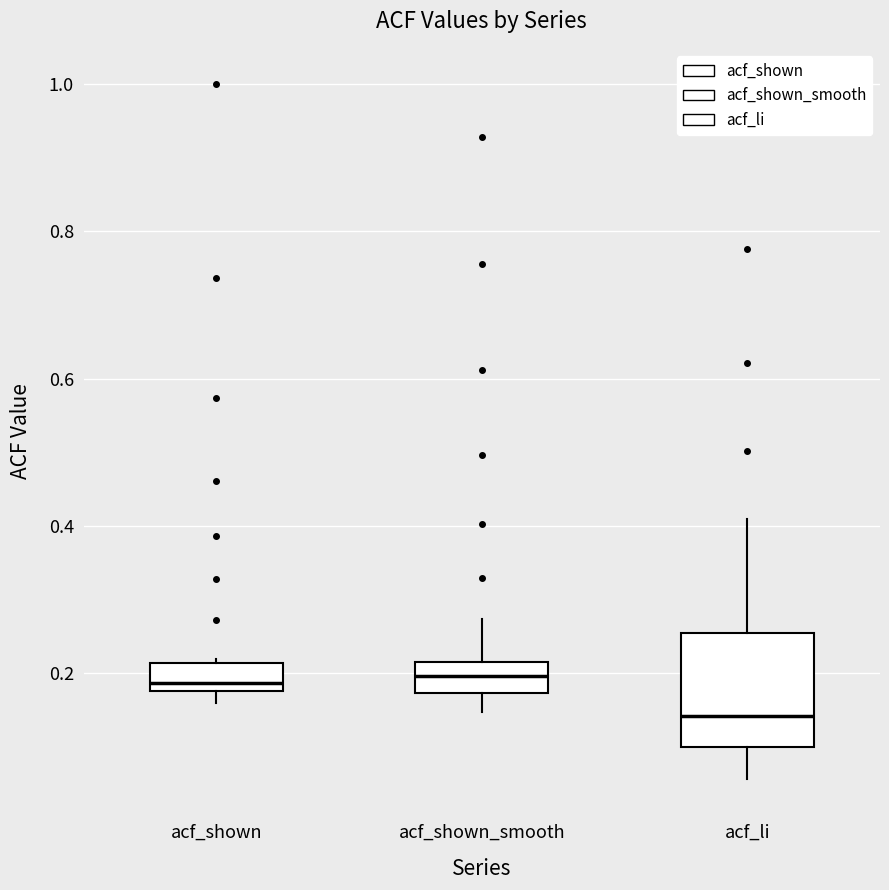

Reading left to right, transcribe this box plot: for each box, give where its median line is, the range the box spans, and where its two whiskers end, as read against the y-axis. The values are not printed on the chart, so give them approximately, as read against the axis.

acf_shown: median 0.18 (just above the box's lower edge), box 0.18 to 0.22, whiskers 0.16 to 0.22 (just above the box's upper edge)
acf_shown_smooth: median 0.20, box 0.18 to 0.22, whiskers 0.14 to 0.28
acf_li: median 0.14, box 0.10 to 0.26, whiskers 0.06 to 0.40